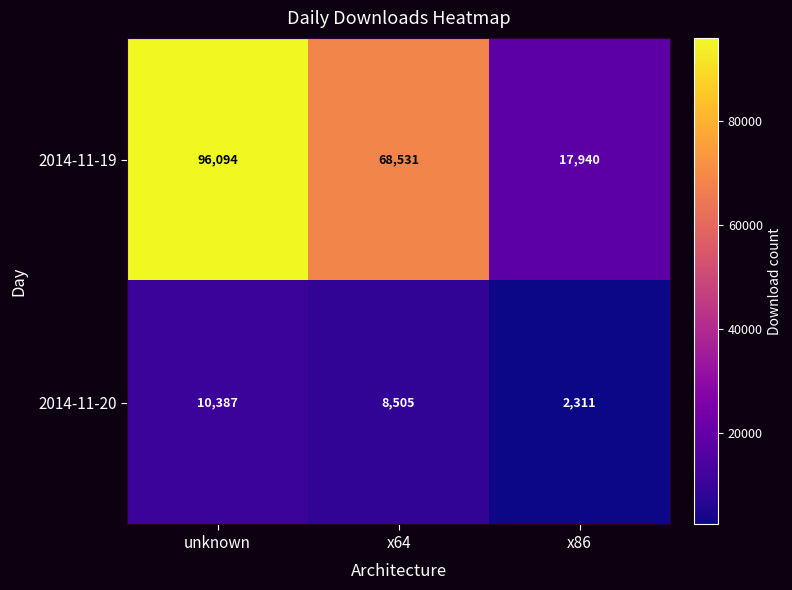

Between unknown and x64, which series saw the biggest shift?

2014-11-19